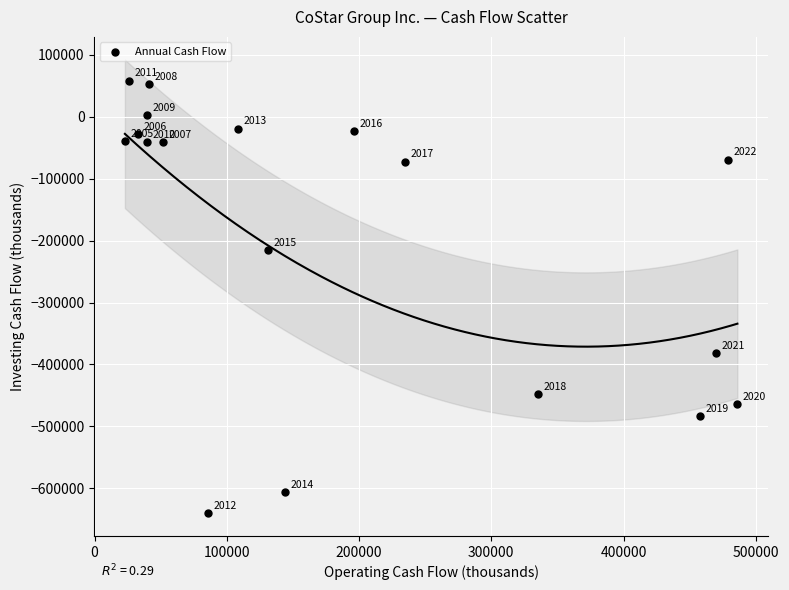

What is the range of Y values (max minus min)?

698764